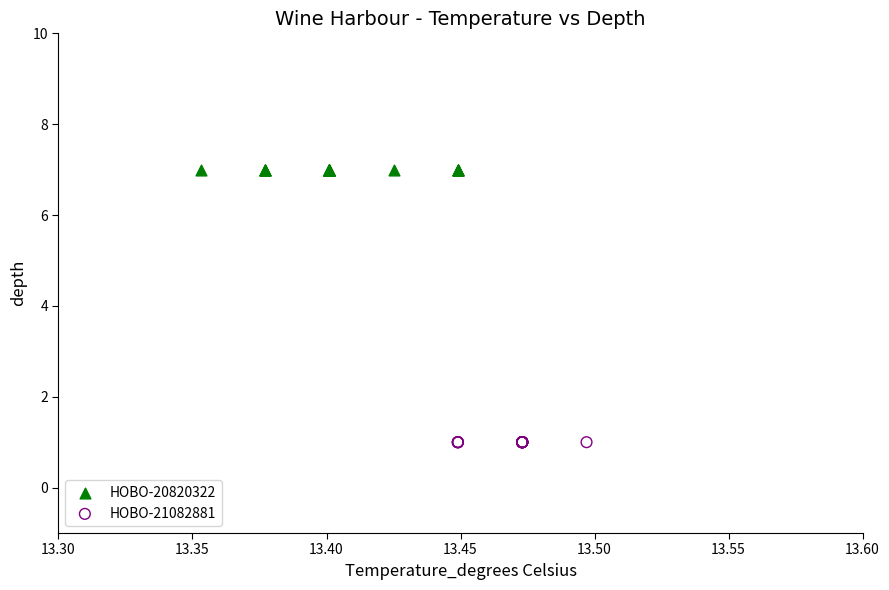

Which series reaches the minimum Y coordinate?

HOBO-21082881